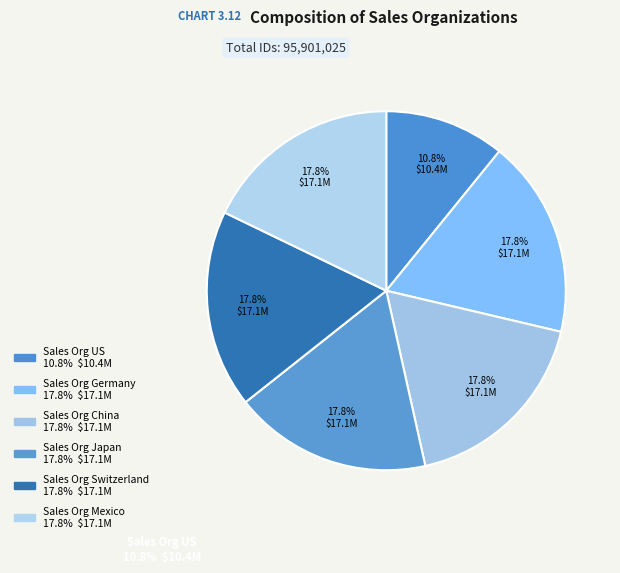

How many slices are in this pie chart?

6